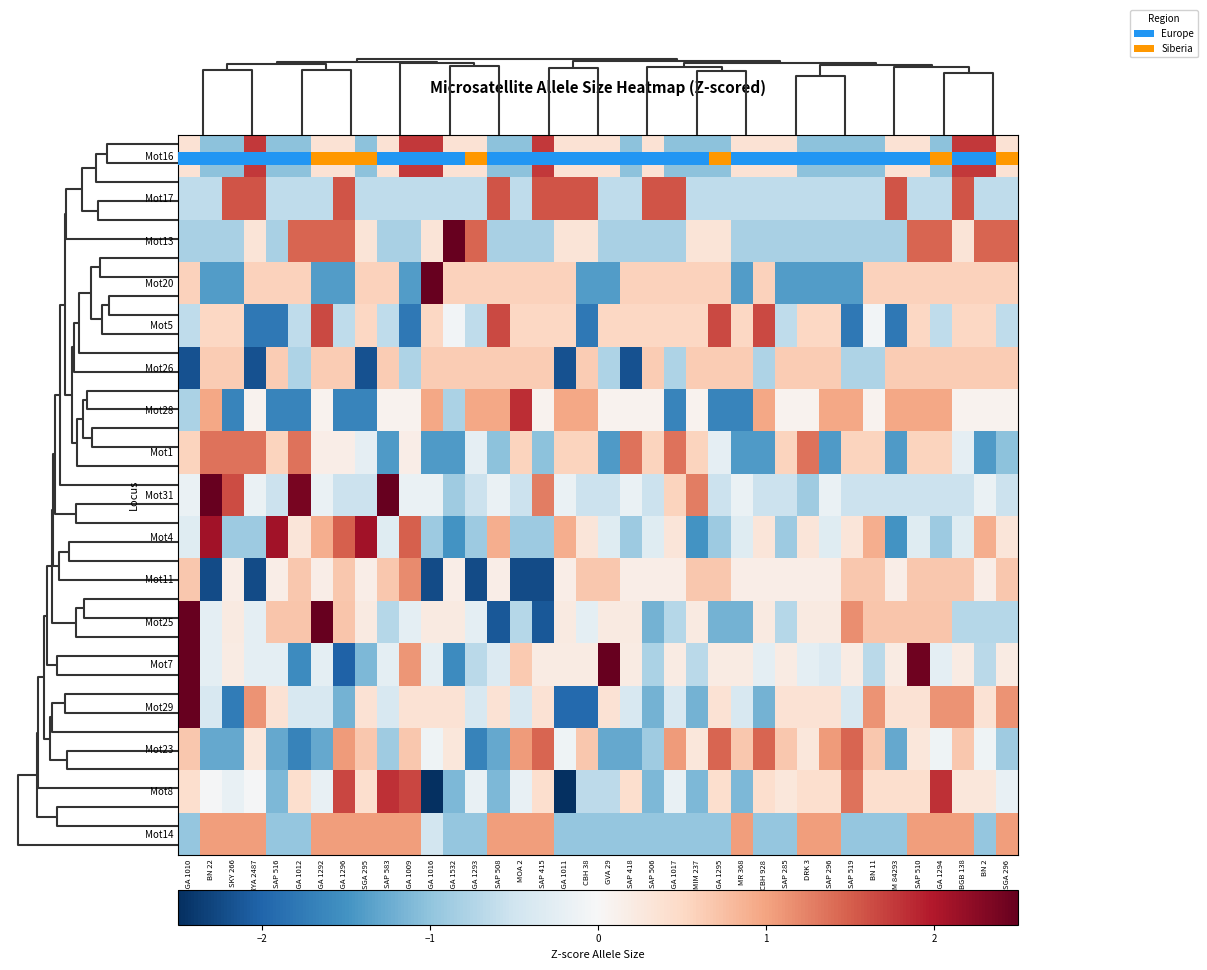

What is the greatest value displayed?

3.4